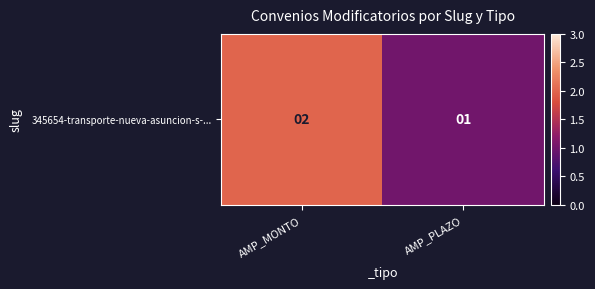

What is the average value?

2